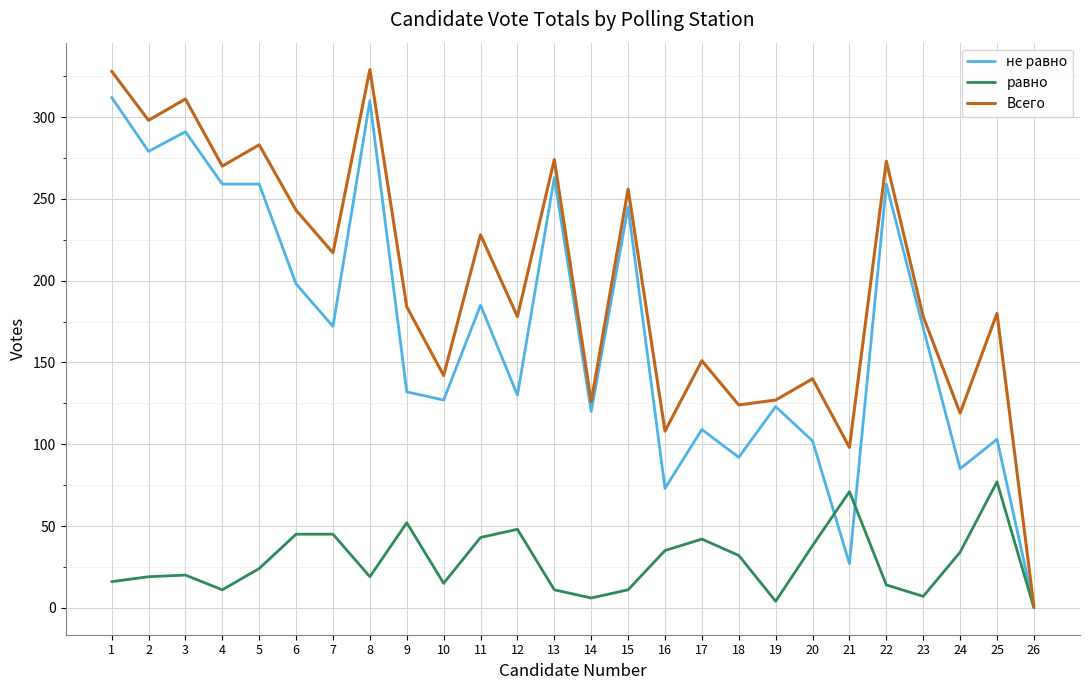

Is it true that Всего equals 329 at 8?

True